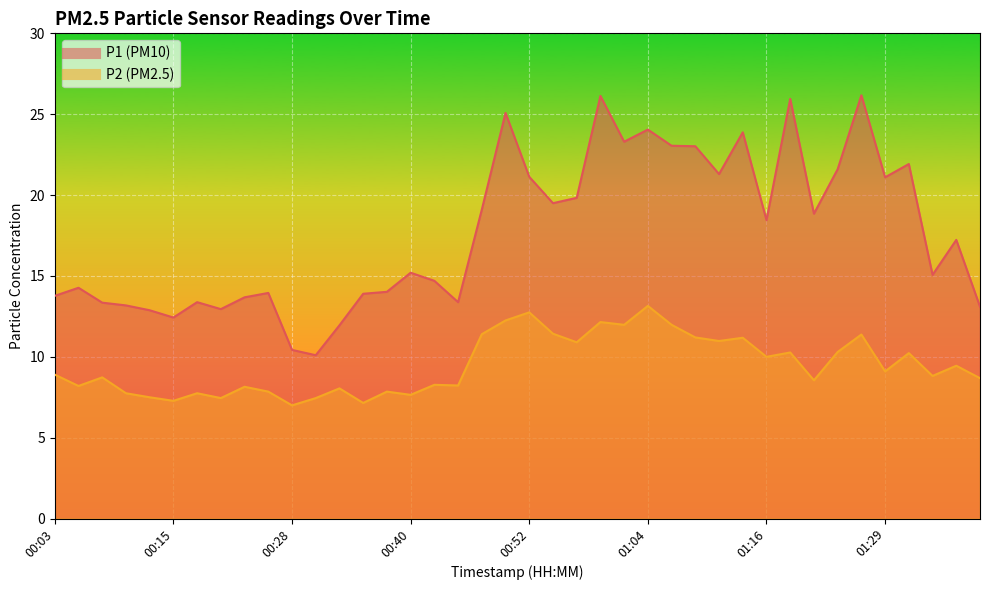

True or false: P2 and P1 intersect in this chart.

False